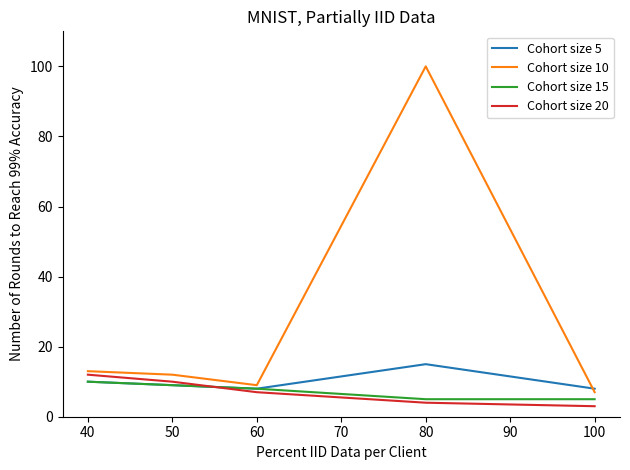

How many times do Cohort size 10 and Cohort size 5 cross each other?

1